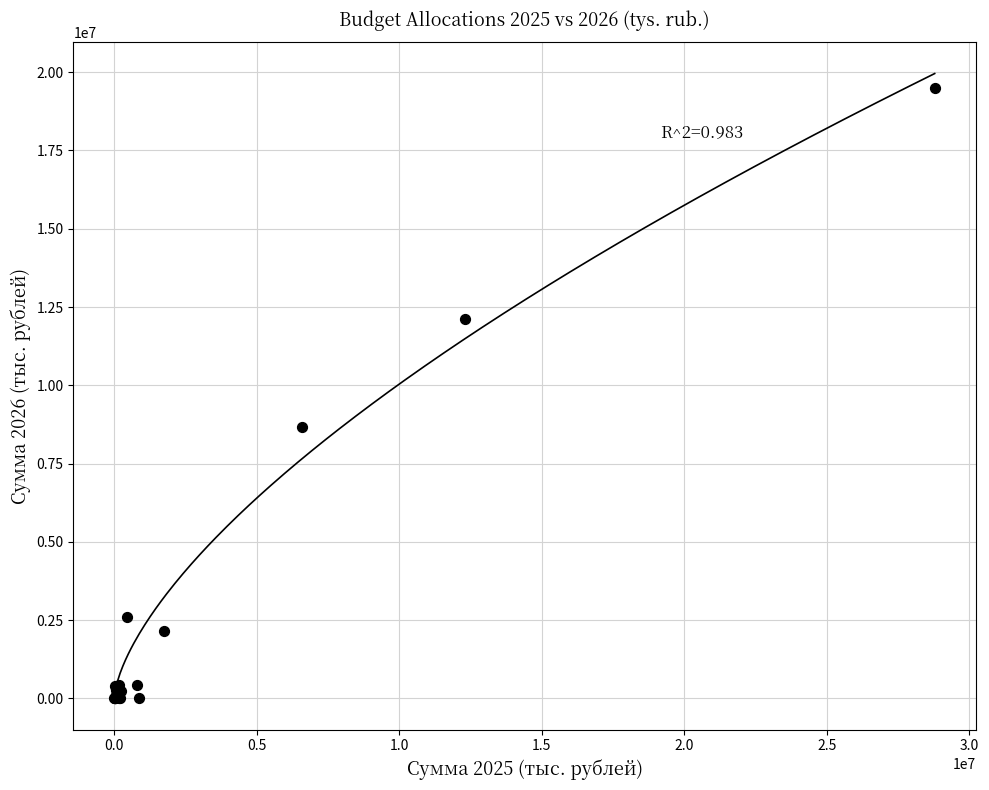

What Y value in the scatter plot is closest to 9744243?

8678755.2